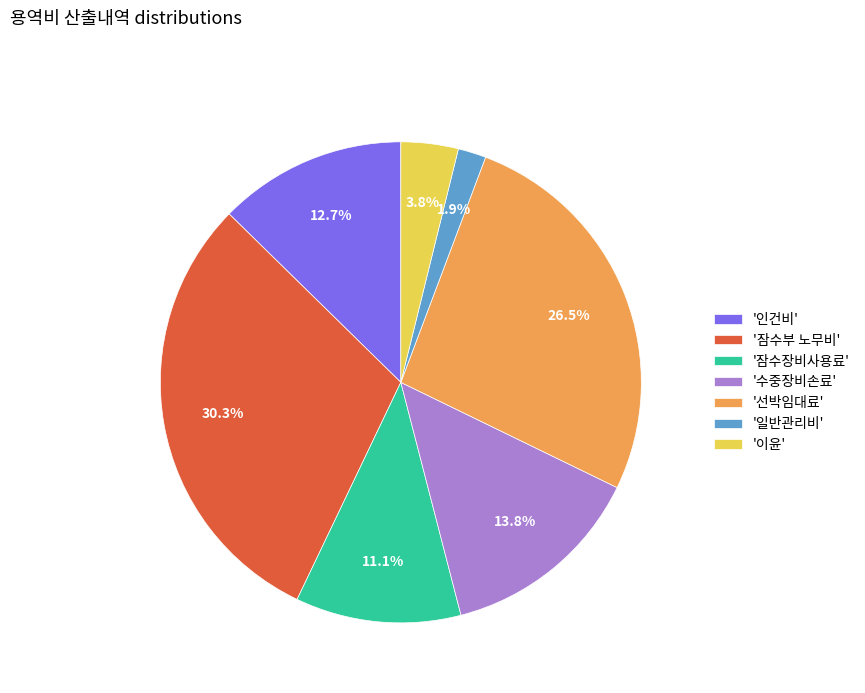

Is there any slice that represents more than half of the pie?

No